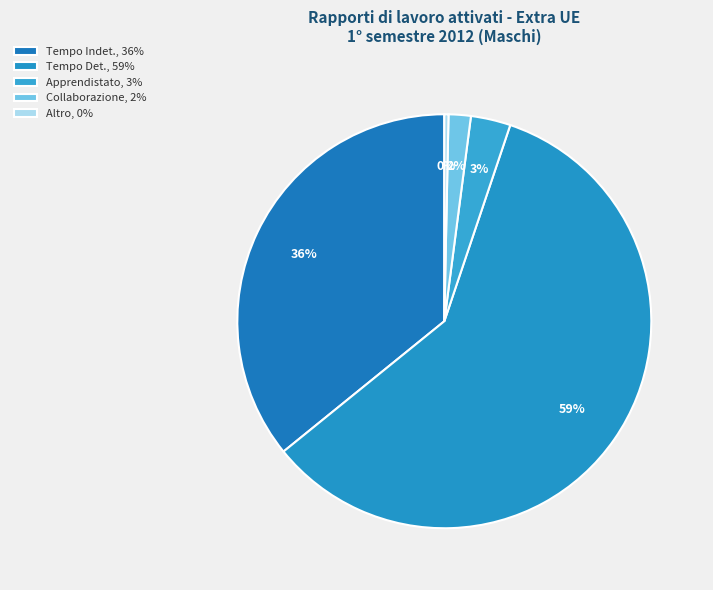

Which category has the biggest portion of the pie?

Tempo Det., 59%